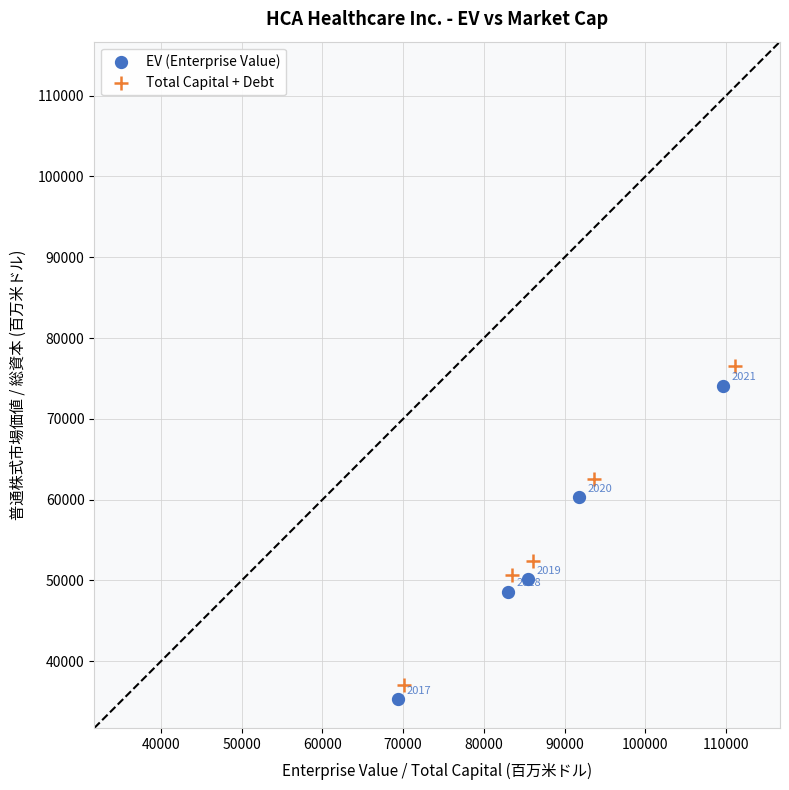

Which series has the largest Y range (max minus min)?

Total Capital + Debt